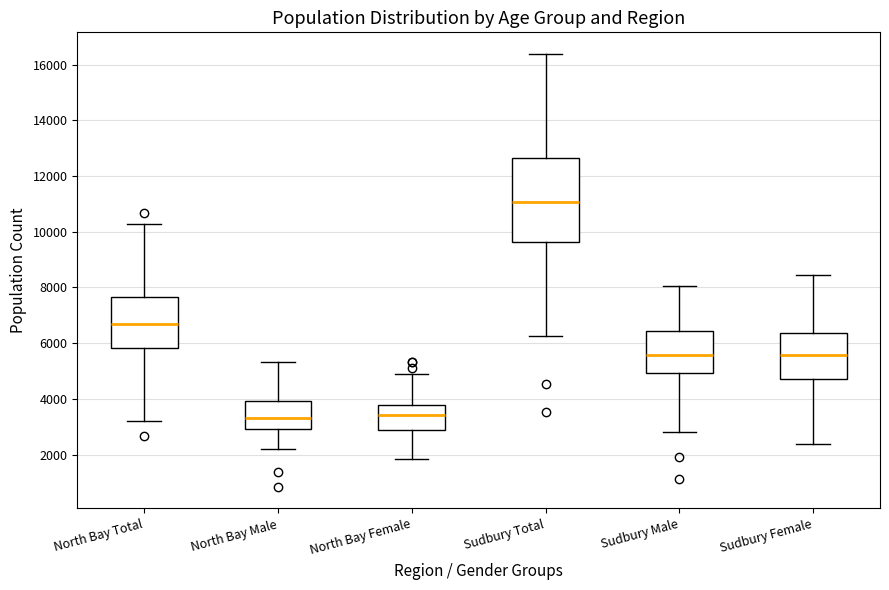

Comparing the boxes themselves (not the whiskers), which one is the tallest?

Sudbury Total